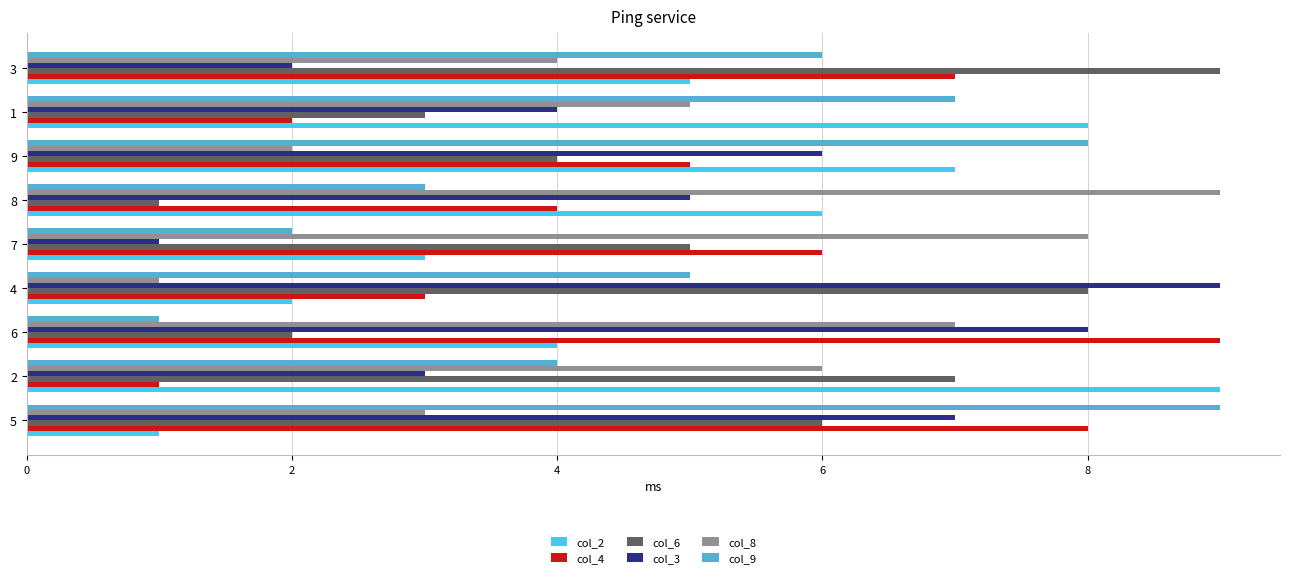

What value does the col_9 series have at 6?

1